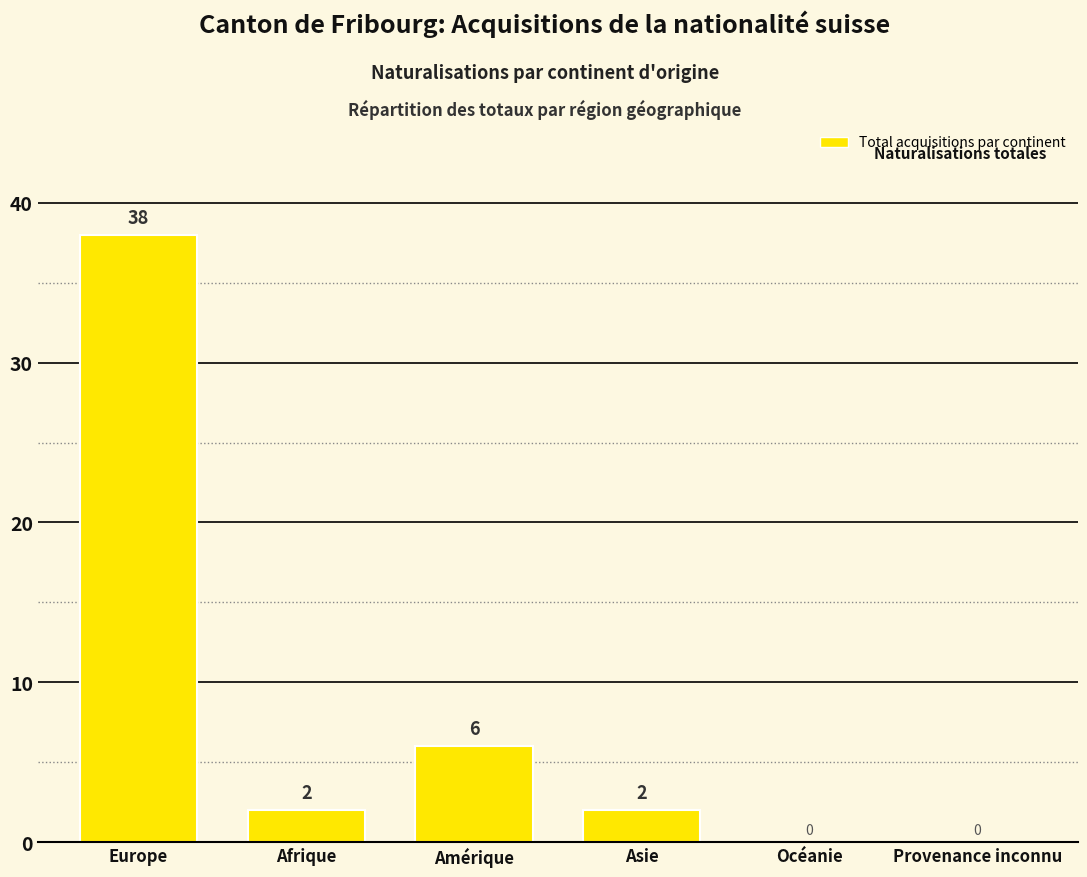

Reading left to right, transcribe all the data shown in this chart.

Europe=38	Afrique=2	Amérique=6	Asie=2	Océanie=0	Provenance inconnu=0